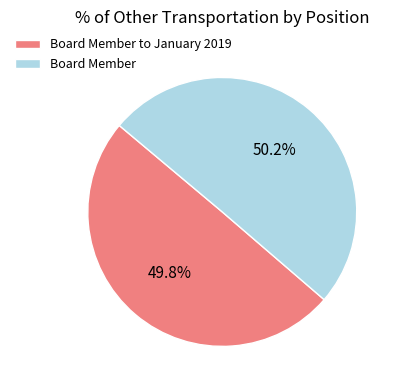

How much of the chart is everything except Board Member to January 2019?

50.2%